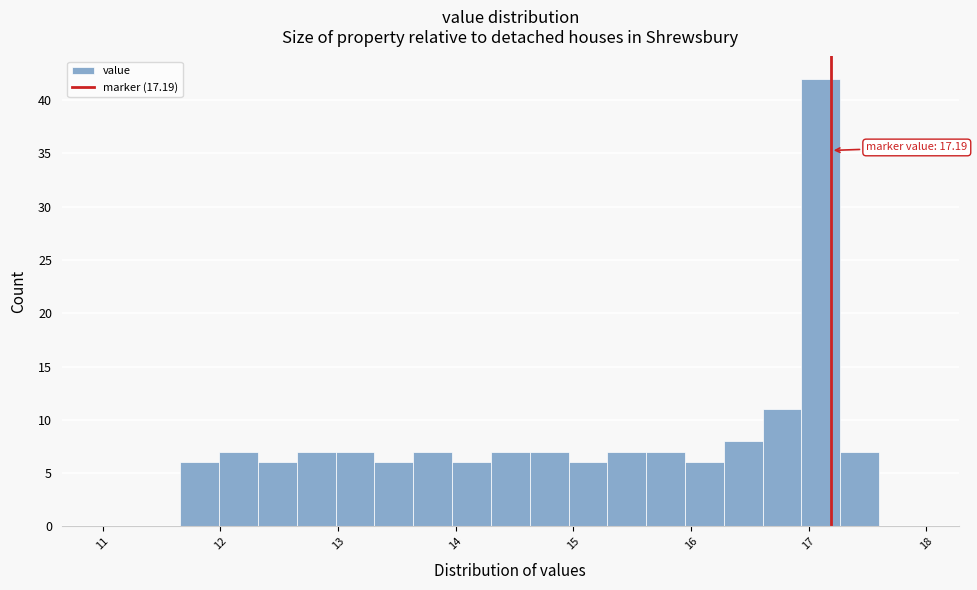

Read against the x-axis, roughly where is the centre of the tallest bar?

17.1